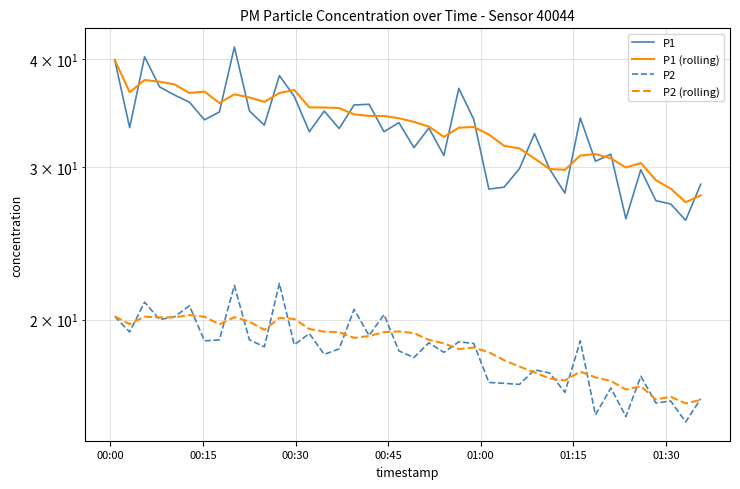

Is the value of P2 at 01:15 greater than the value of P1 (rolling) at 15?

No